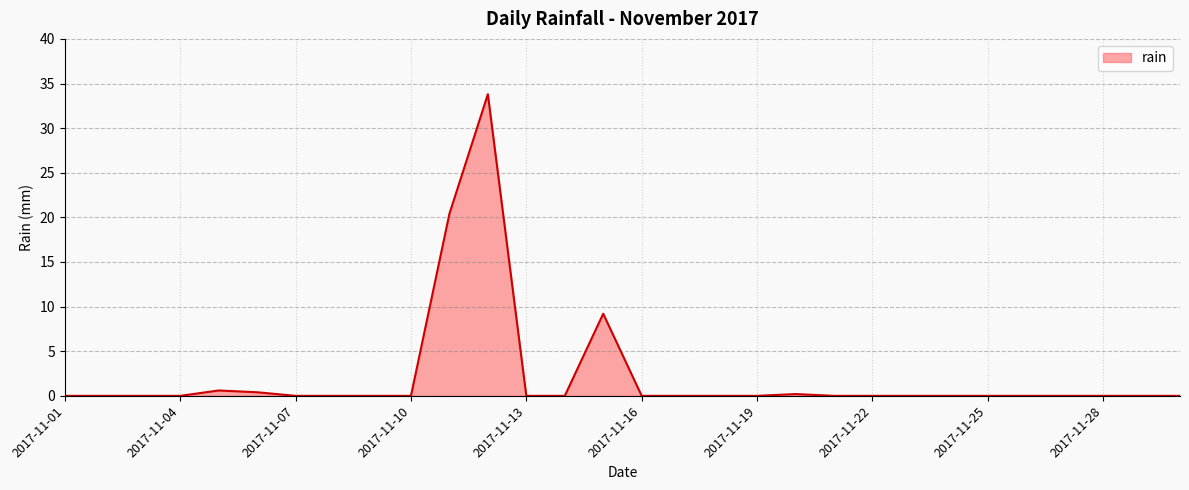

Count the number of categories in the chart.

30